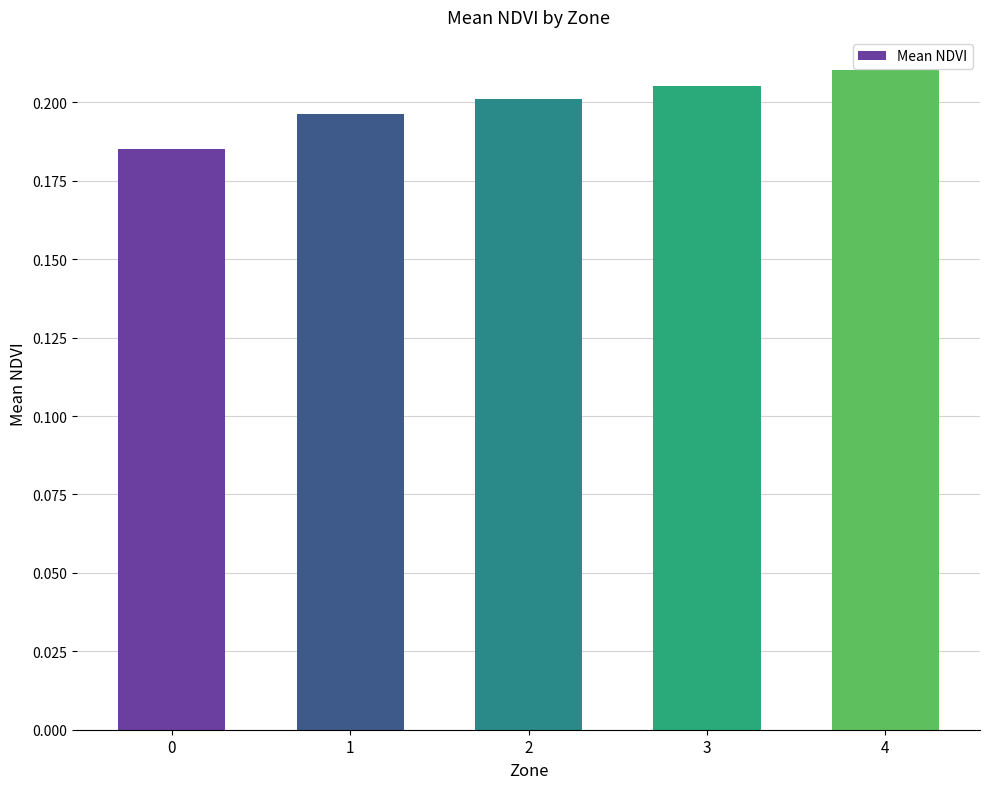

Rank the categories by value from lowest to highest.

0, 1, 2, 3, 4